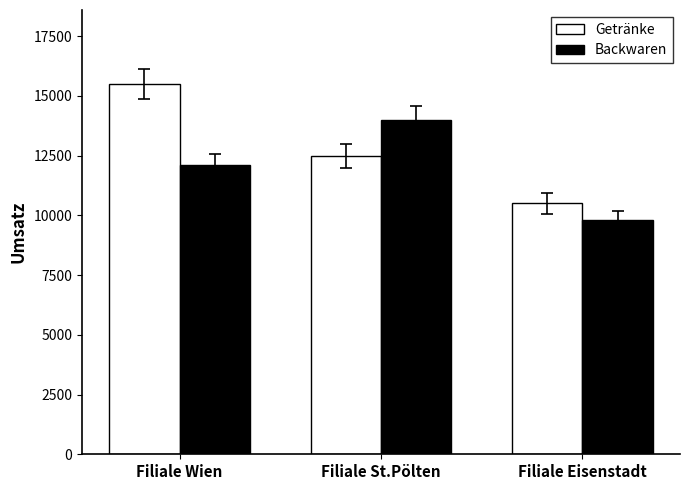

Reading left to right, transcribe all the data shown in this chart.

Getränke: Filiale Wien=15500	Filiale St.Pölten=12500	Filiale Eisenstadt=10500
Backwaren: Filiale Wien=12100	Filiale St.Pölten=14000	Filiale Eisenstadt=9800